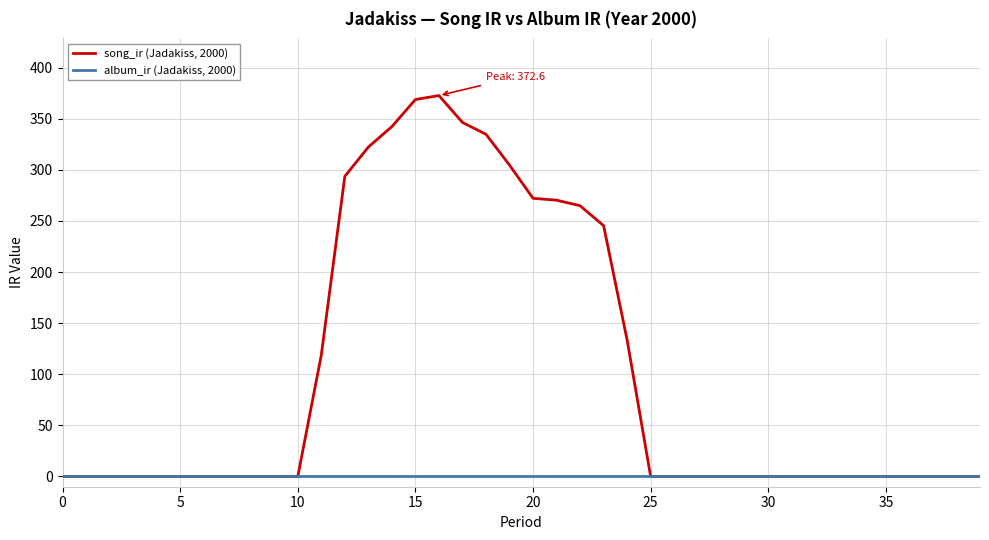

How many series are shown in this chart?

2